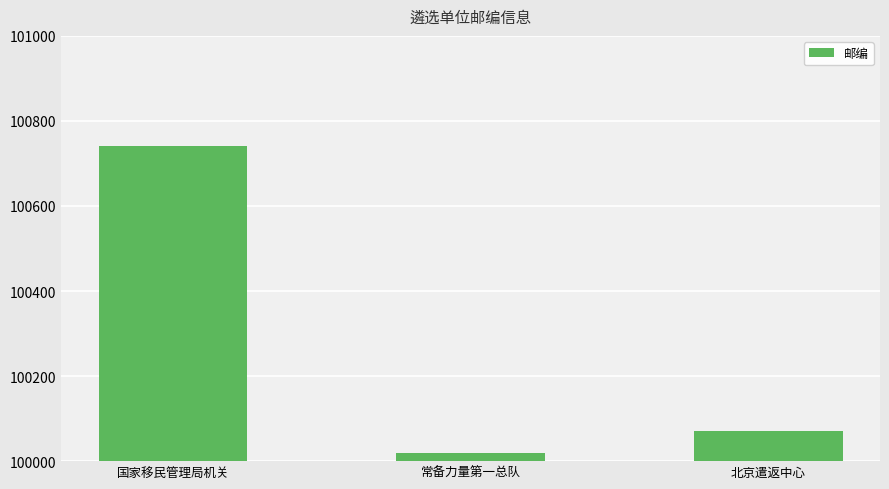

Between 国家移民管理局机关 and 常备力量第一总队, which is larger?

国家移民管理局机关